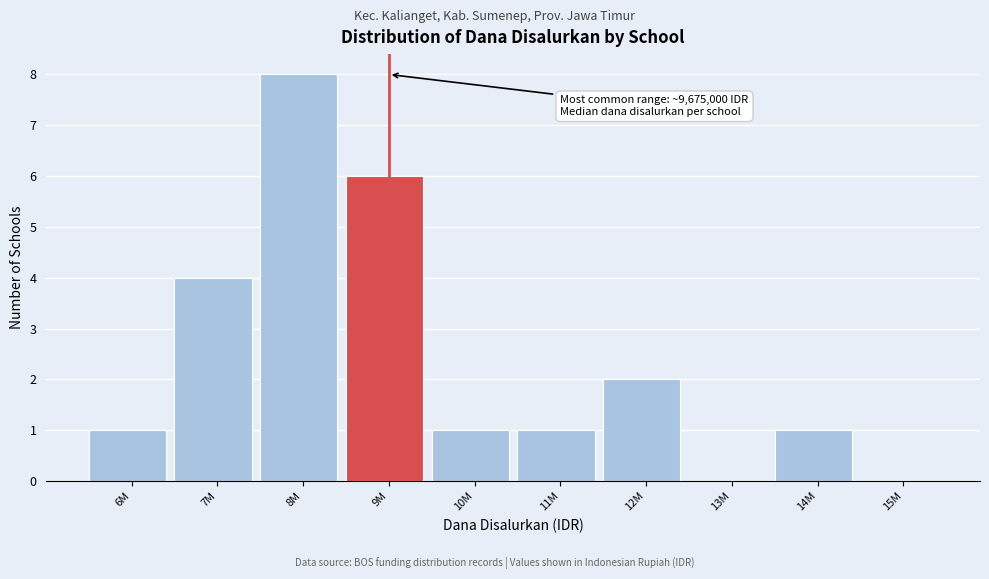

Reading left to right, transcribe all the data shown in this chart.

6M=1	7M=4	8M=8	9M=6	10M=1	11M=1	12M=2	13M=0	14M=1	15M=0